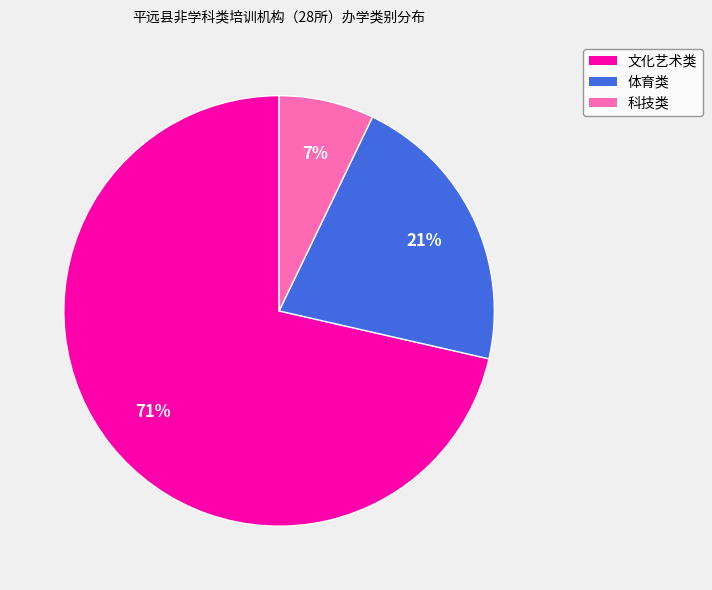

To the nearest percent, what is the average slice percentage?

33%